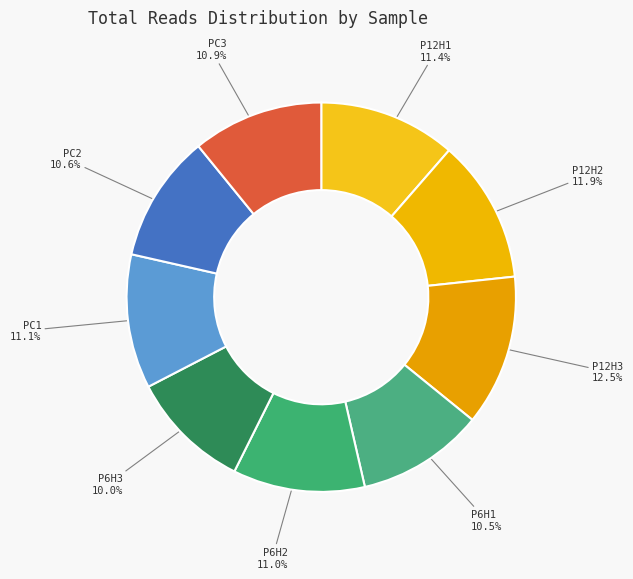

Does any single category account for the majority?

No